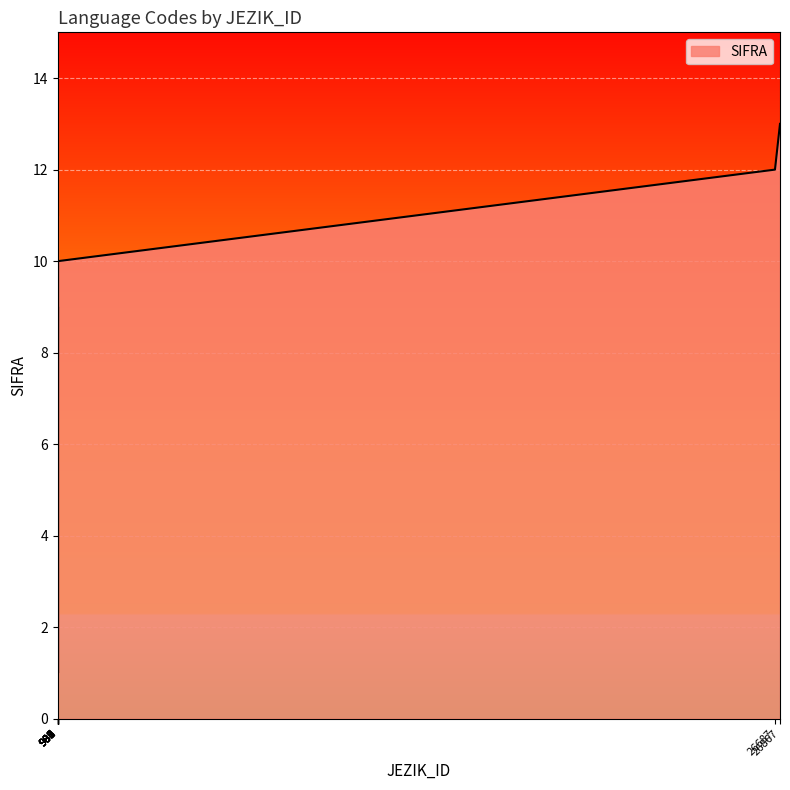

What is the ratio of the value at 991 to the value at 987?

1.4